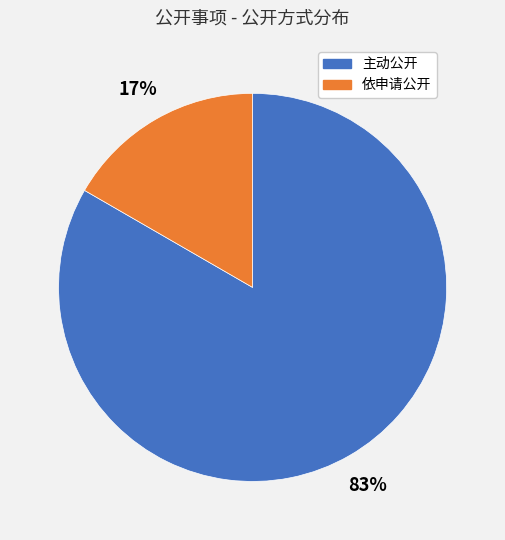

How many segments does this pie chart have?

2